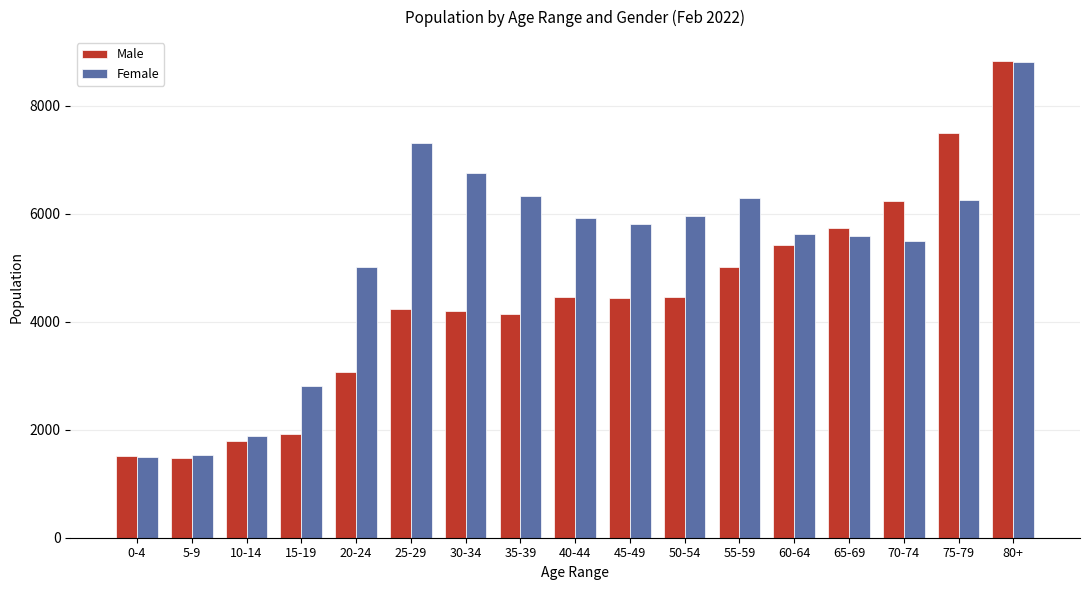

At which label is Female closest to 5152?

20-24